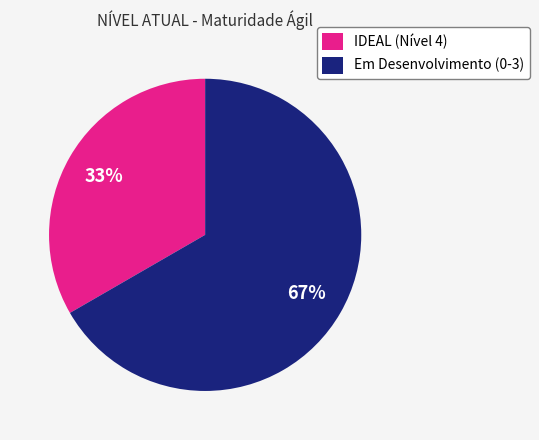

Count the number of slices in the pie.

2